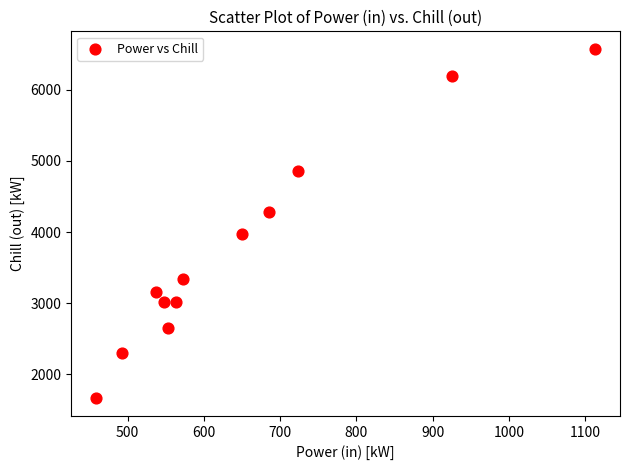

What is the range of X values (max minus min)?

654.2